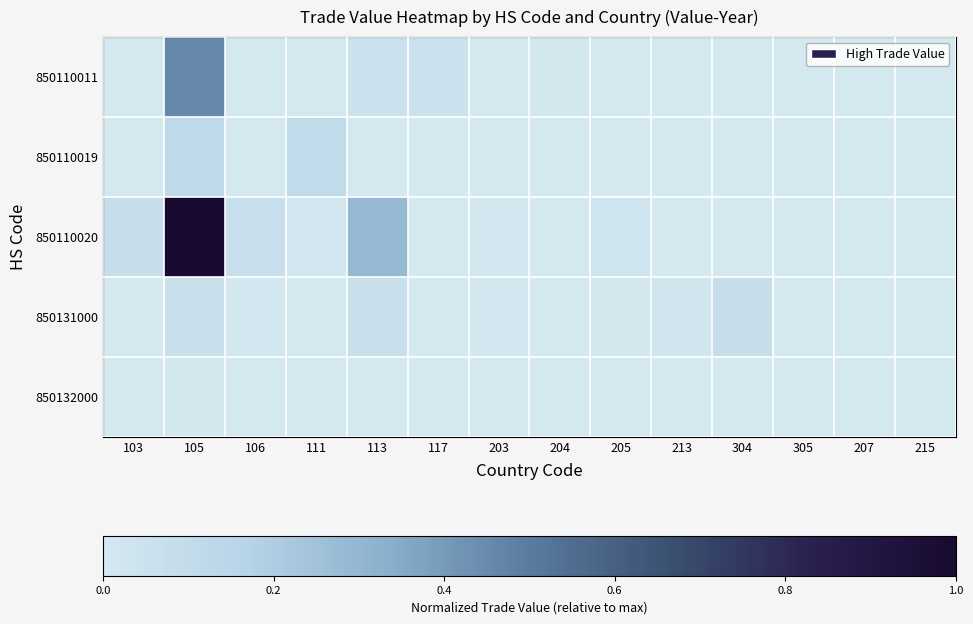

At how many categories does at least one series exceed 0?

11